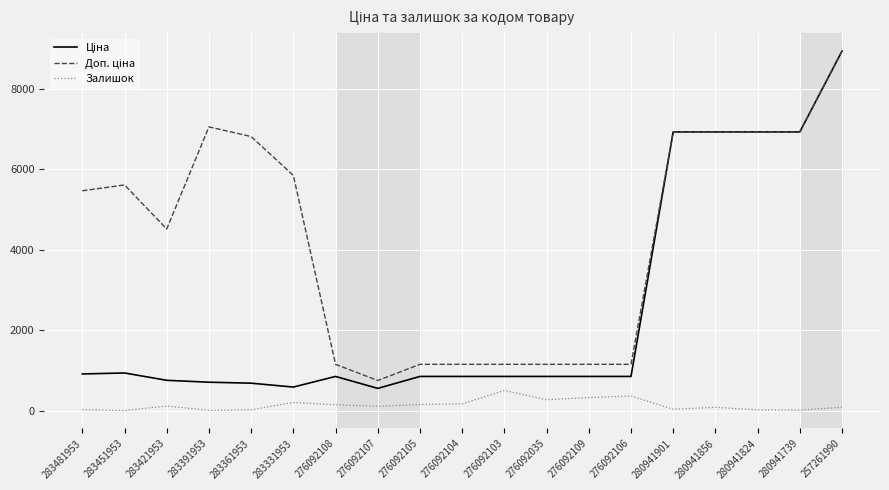

At which category is the sum across all series the highest?

257261990